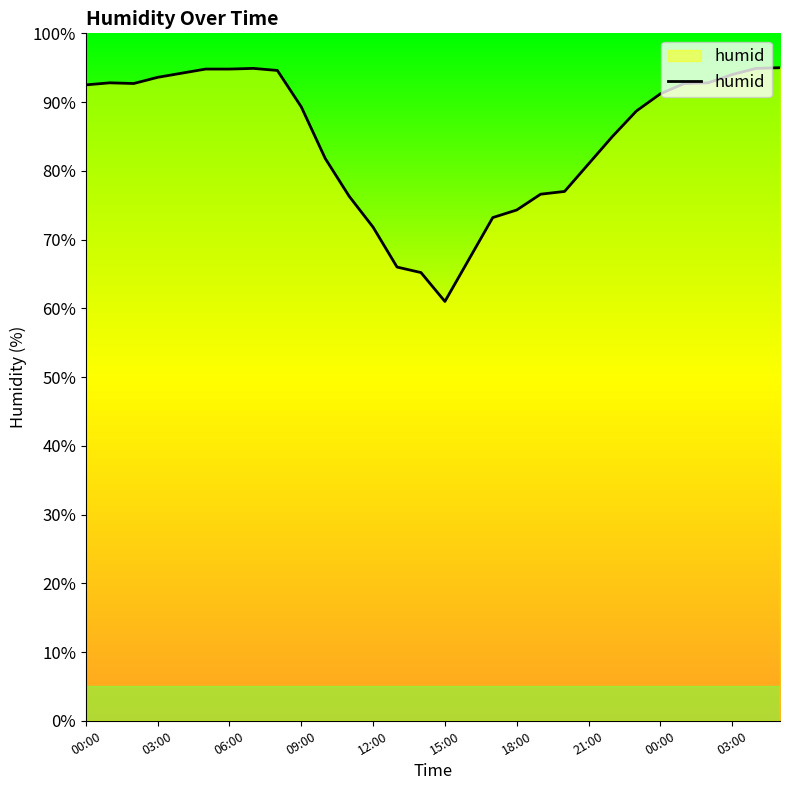

What is the minimum value shown in the chart?

61.0